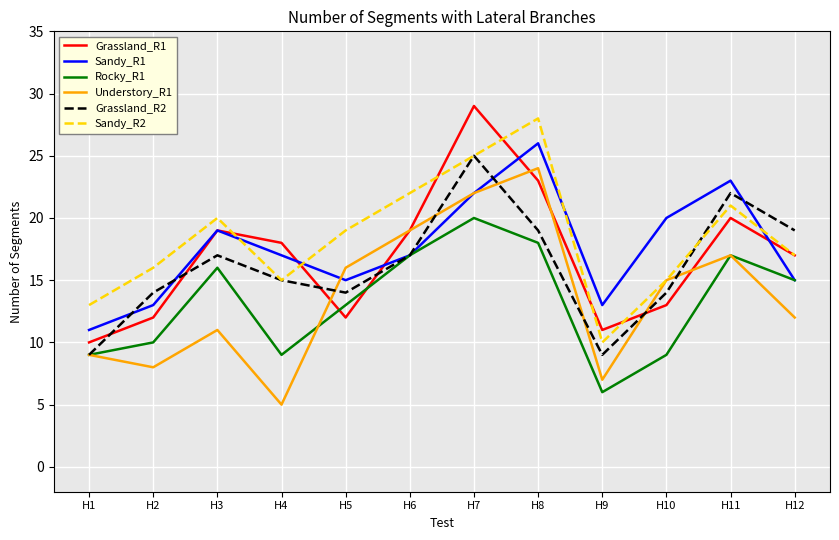

True or false: Grassland_R1 has a value of 29 at H7.

True